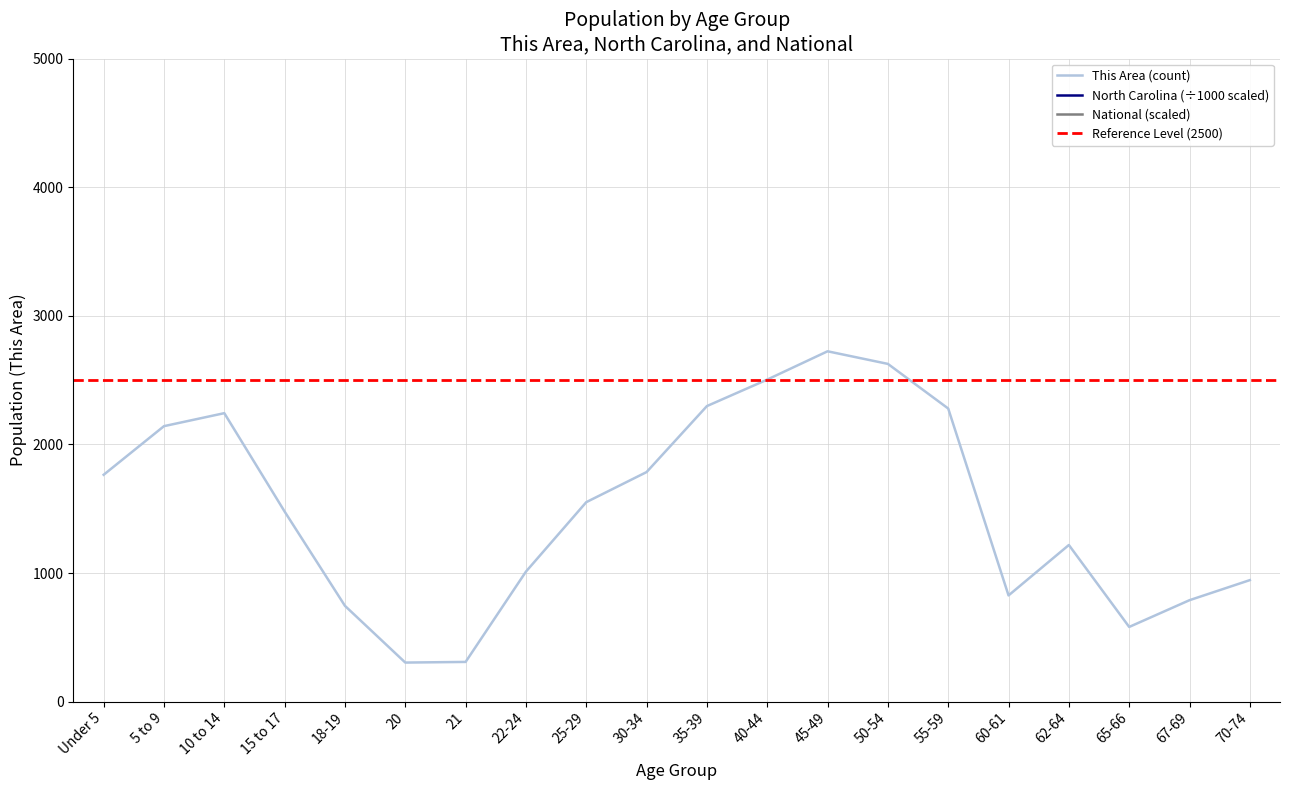

How many data points in North Carolina are less than 600722?

10